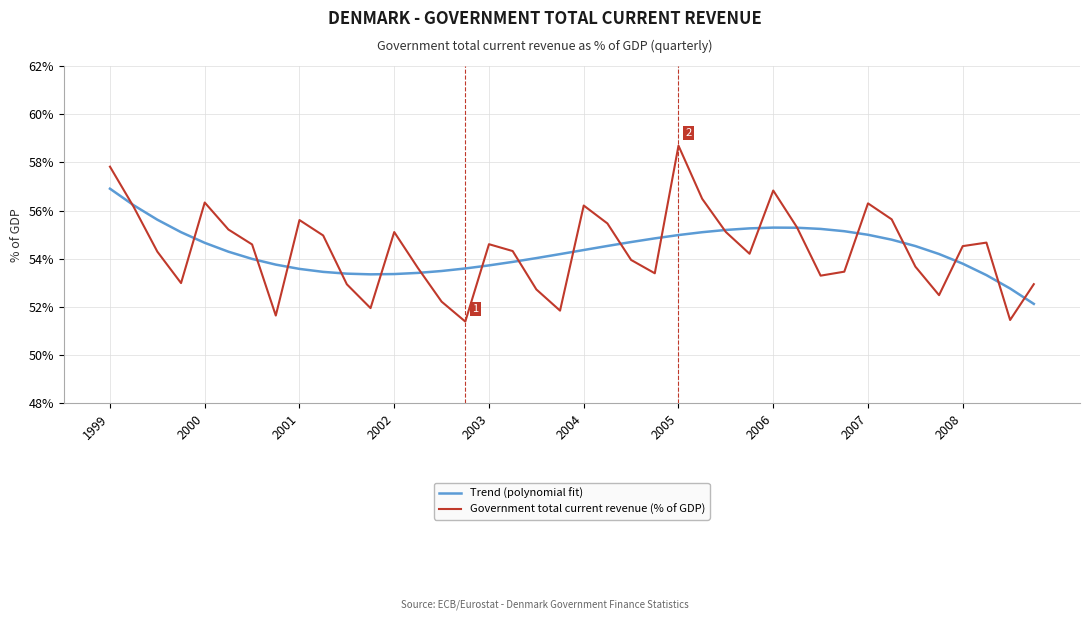

Which series has the largest range (max minus min)?

Government total current revenue (% of GDP)